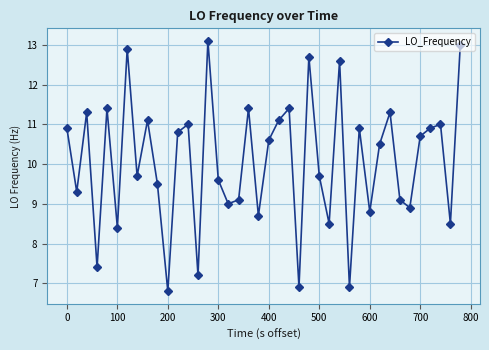

What is the difference between the second highest and second lowest values?

6.1